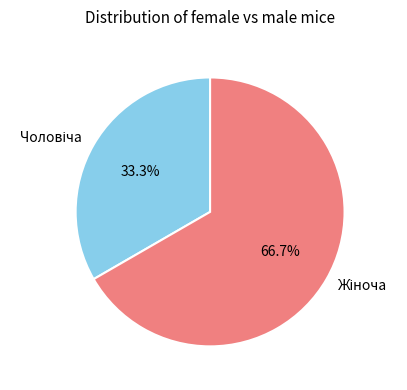

Is there a majority slice in this chart?

Yes